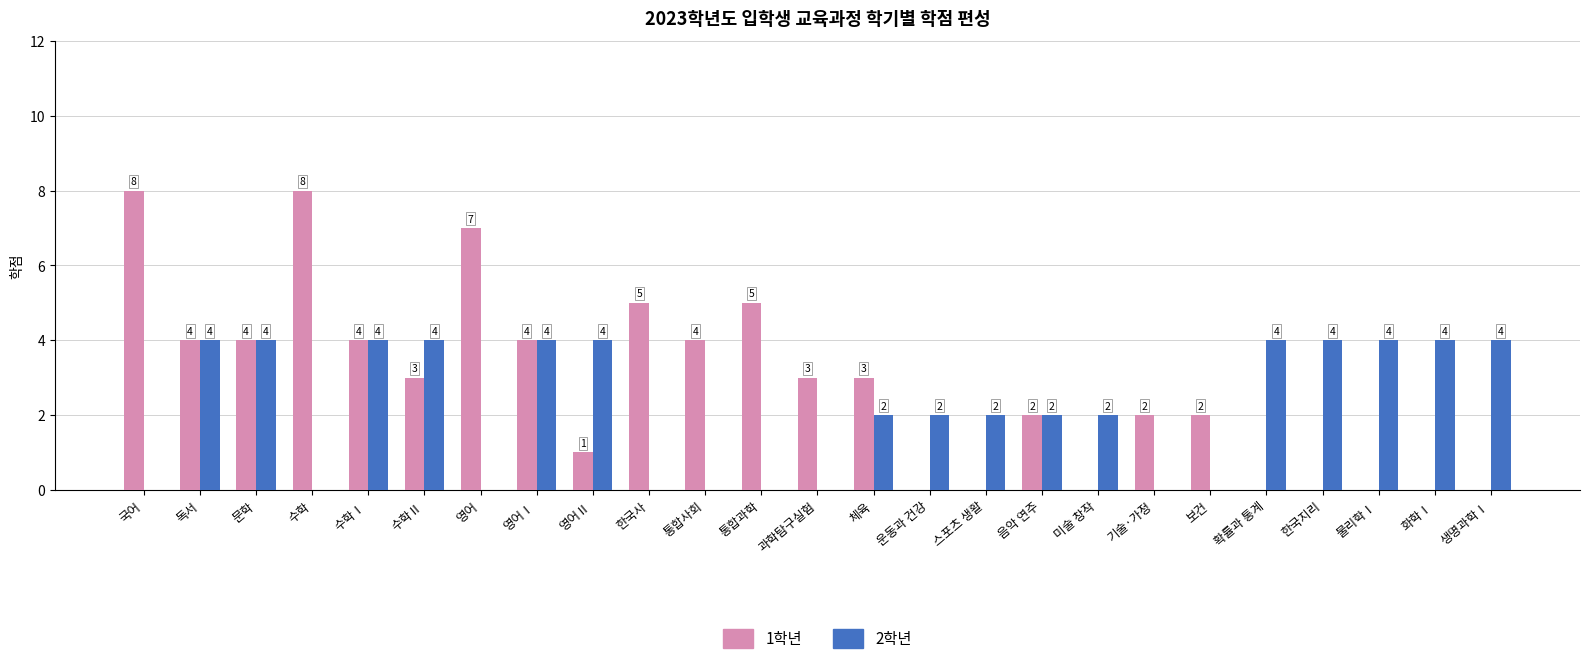

What is the sum of the 2학년 values at 음악 연주 and 통합과학?

2